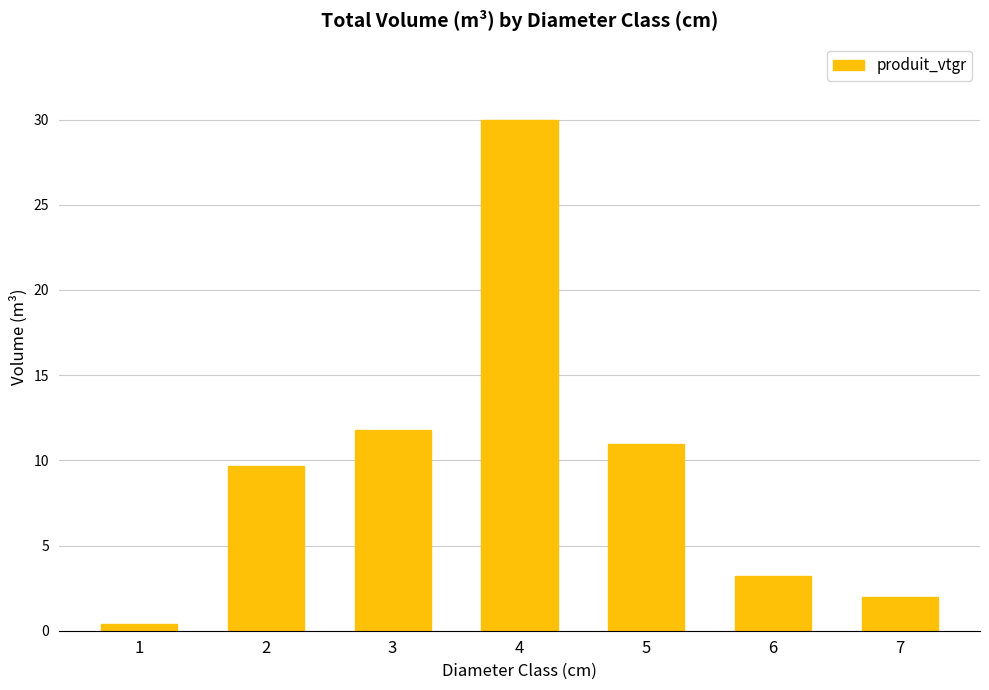

List the labels in order of value, largest first.

4, 3, 5, 2, 6, 7, 1